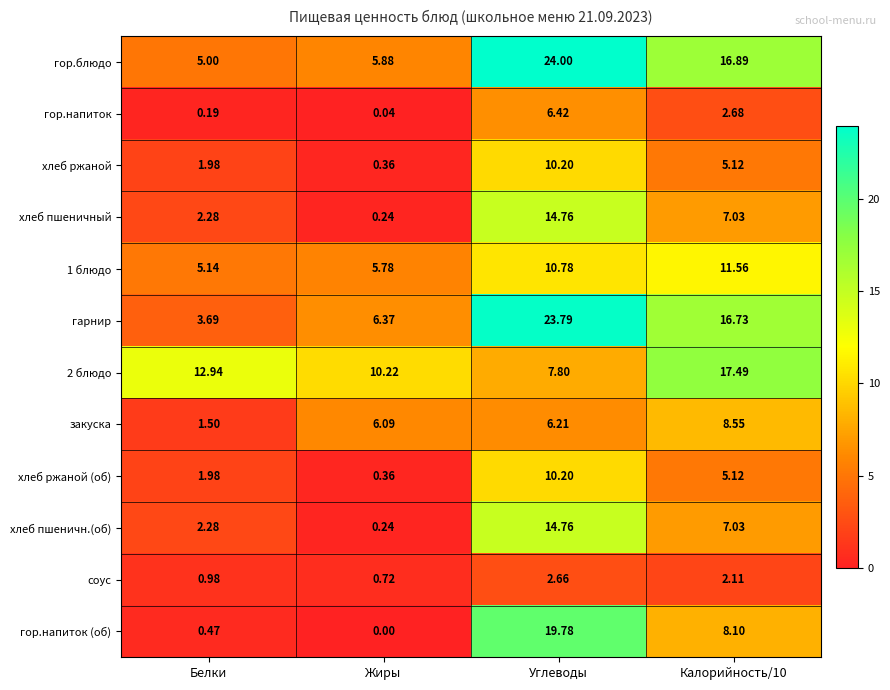

Which series has the widest spread of values?

гарнир